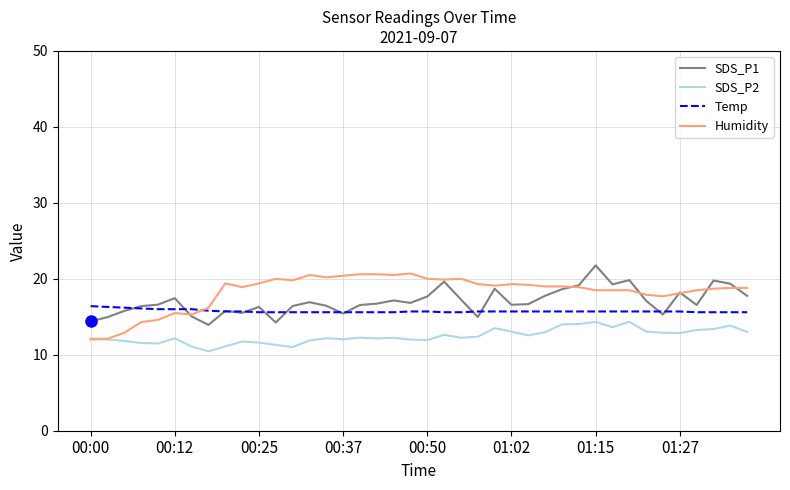

Which series has the largest range (max minus min)?

Humidity